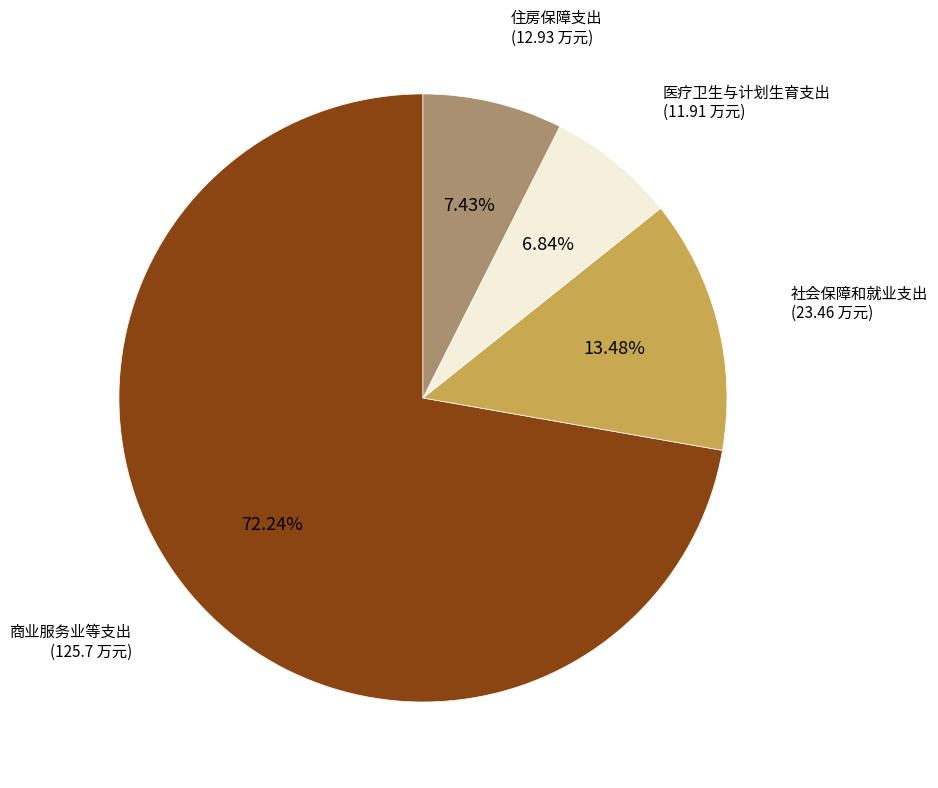

Does 医疗卫生与计划生育支出 represent more than half of the total?

No